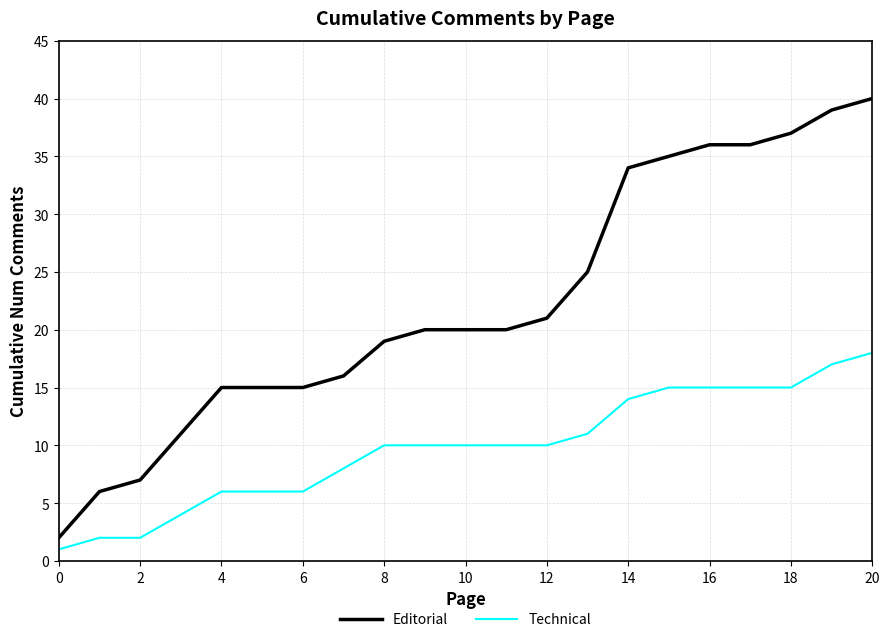

Which series has the largest total across all categories?

Editorial